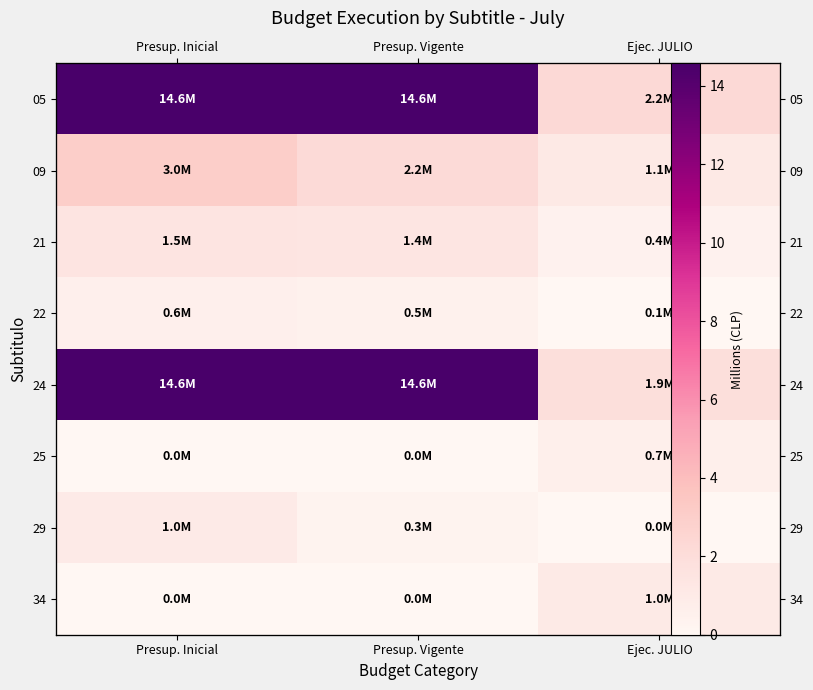

At which category is the sum across all series the highest?

Presup. Inicial